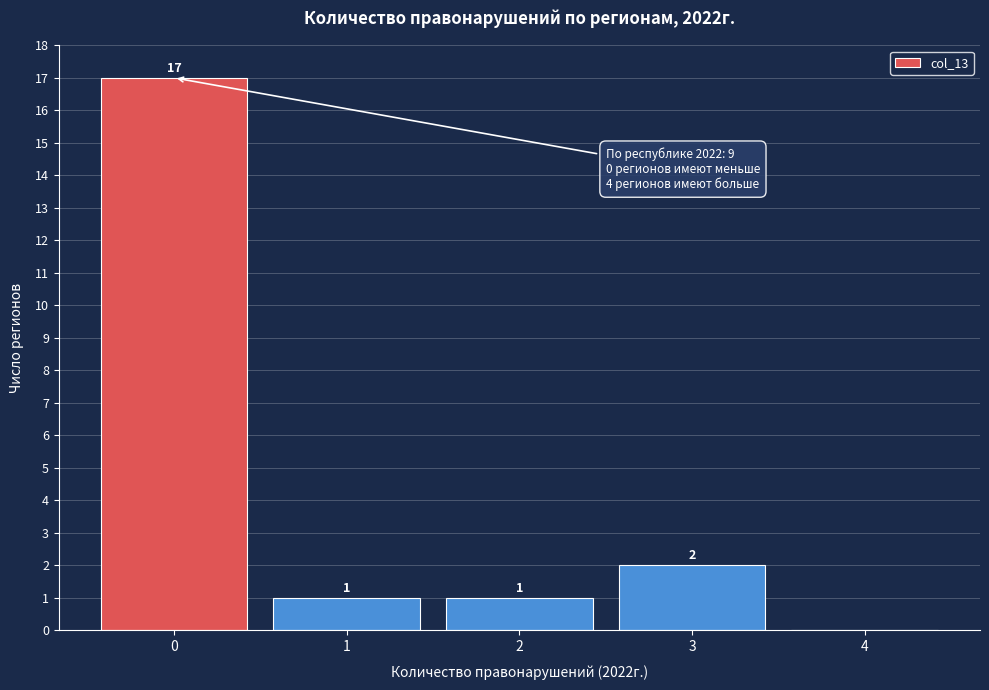

Over which range of the x-axis is the bar tallest?

-0.5 to 0.5